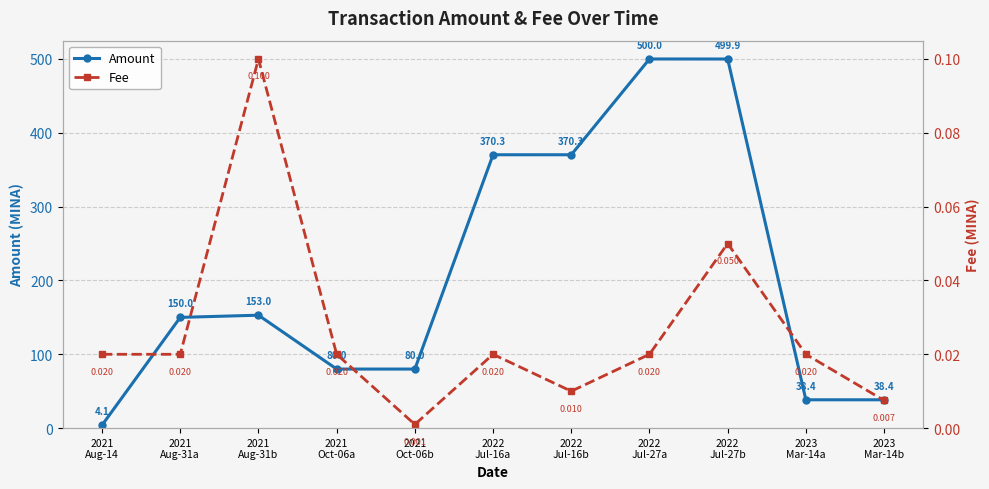

Which label corresponds to the largest value in the chart?

2022
Jul-27a